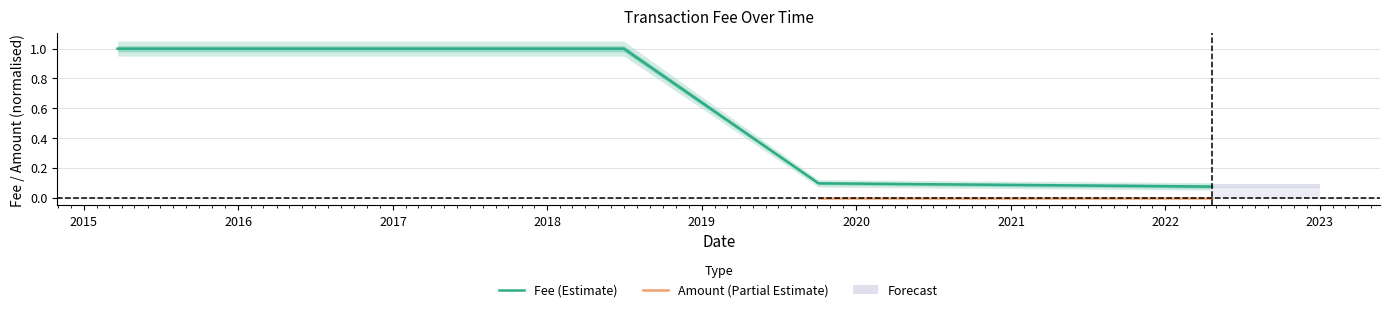

Approximately how many times larger is the value at 2018-04-24 compared to 2017-05-15?

1.0